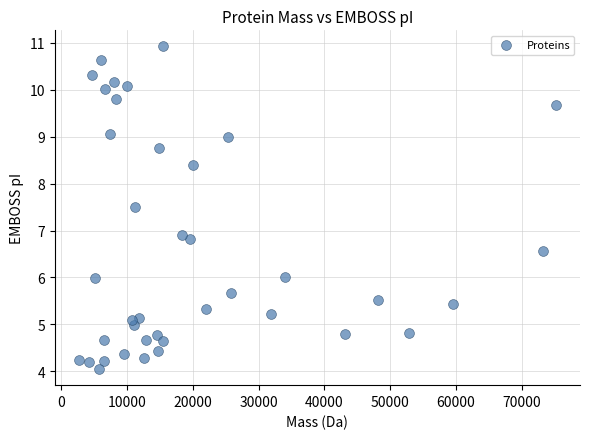

What Y value in the scatter plot is closest to 7?

6.9